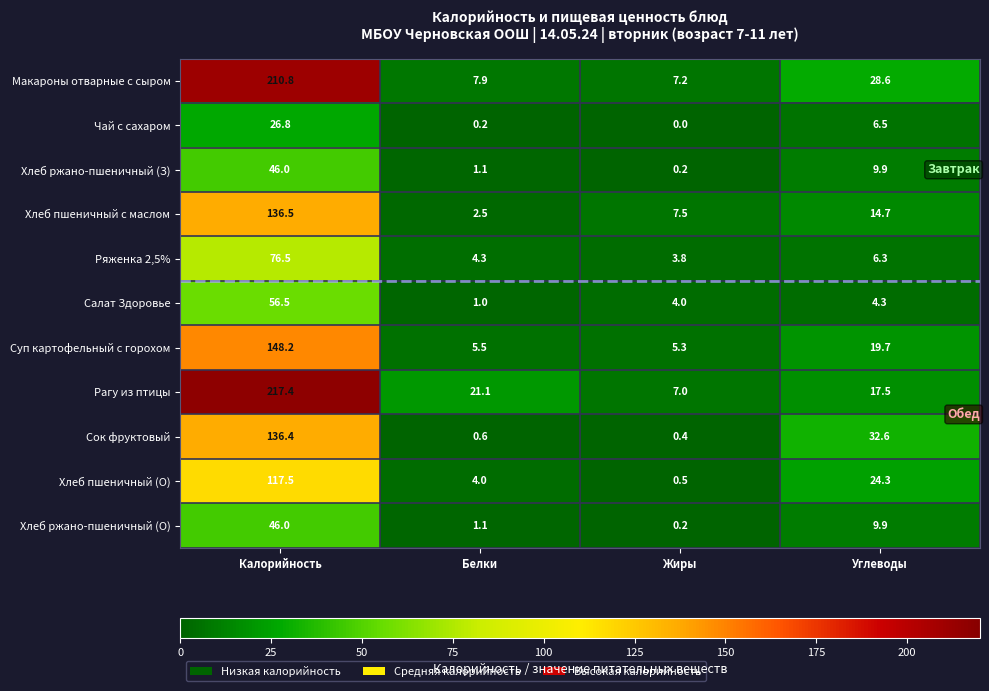

What is the sum of the Ряженка 2,5% values at Углеводы and Белки?

10.6